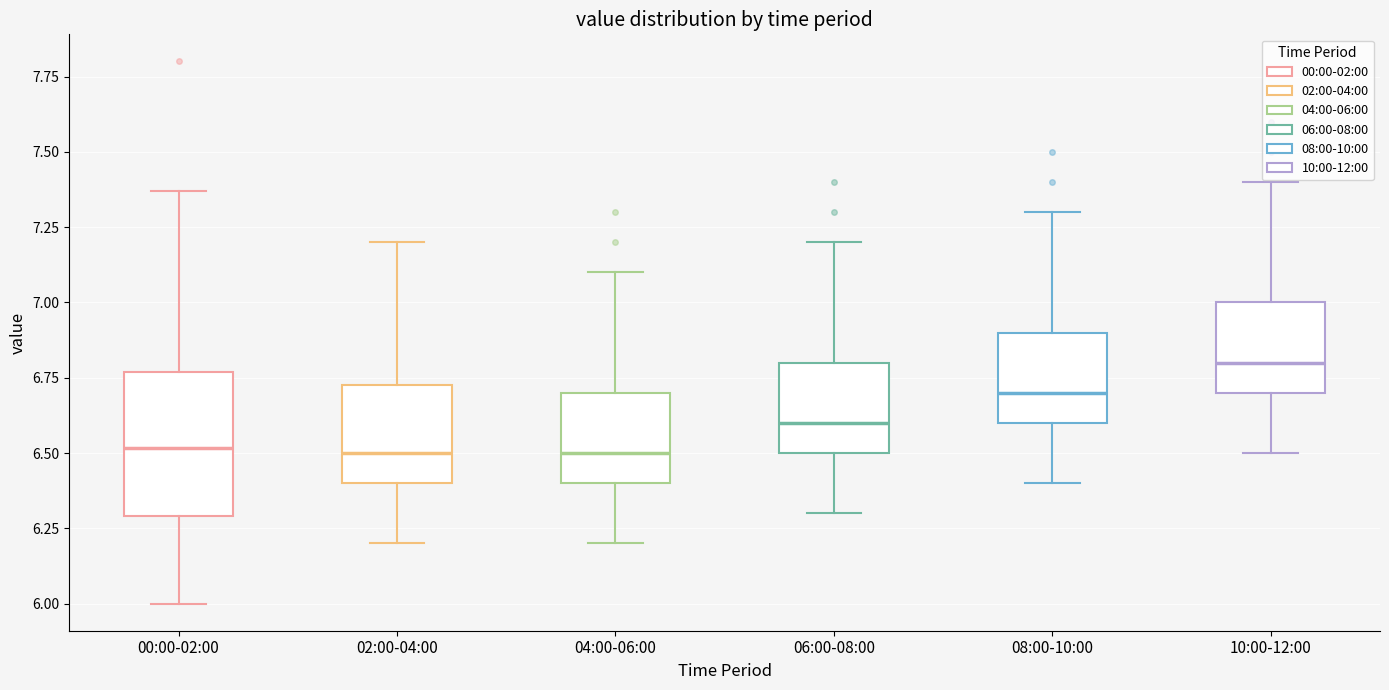

Reading left to right, read every box against the y-axis: the position of its median line, the range the box covers, and the ends of its whiskers. The values are not printed on the chart, so give them approximately, as read against the axis.

00:00-02:00: median 6.50, box 6.30 to 6.75, whiskers 6.00 to 7.35
02:00-04:00: median 6.50, box 6.40 to 6.75, whiskers 6.20 to 7.20
04:00-06:00: median 6.50, box 6.40 to 6.70, whiskers 6.20 to 7.10
06:00-08:00: median 6.60, box 6.50 to 6.80, whiskers 6.30 to 7.20
08:00-10:00: median 6.70, box 6.60 to 6.90, whiskers 6.40 to 7.30
10:00-12:00: median 6.80, box 6.70 to 7.00, whiskers 6.50 to 7.40